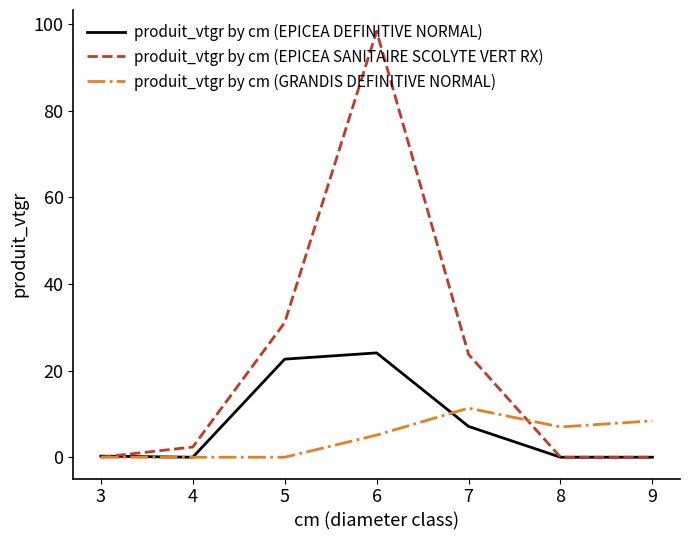

What is the total value across all series at 8?

7.0